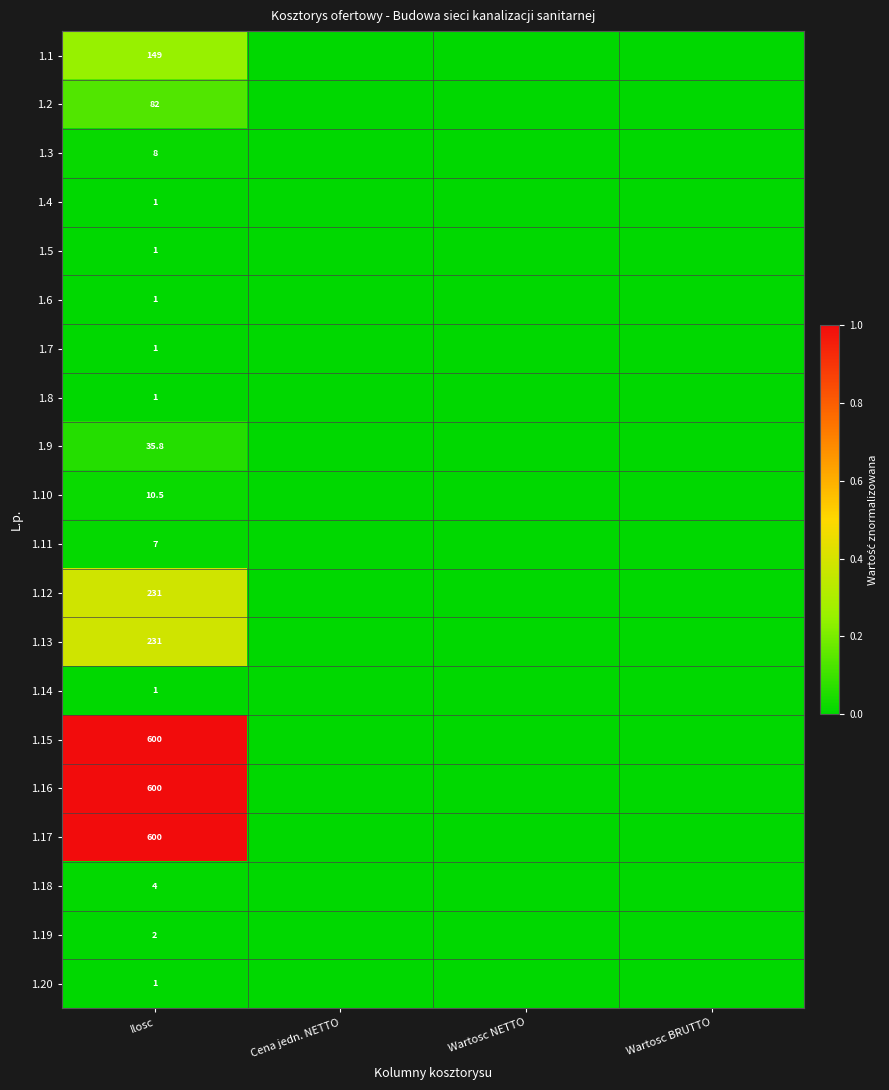

The 1.8 series shows 1.0 at Ilosc. True or false?

True